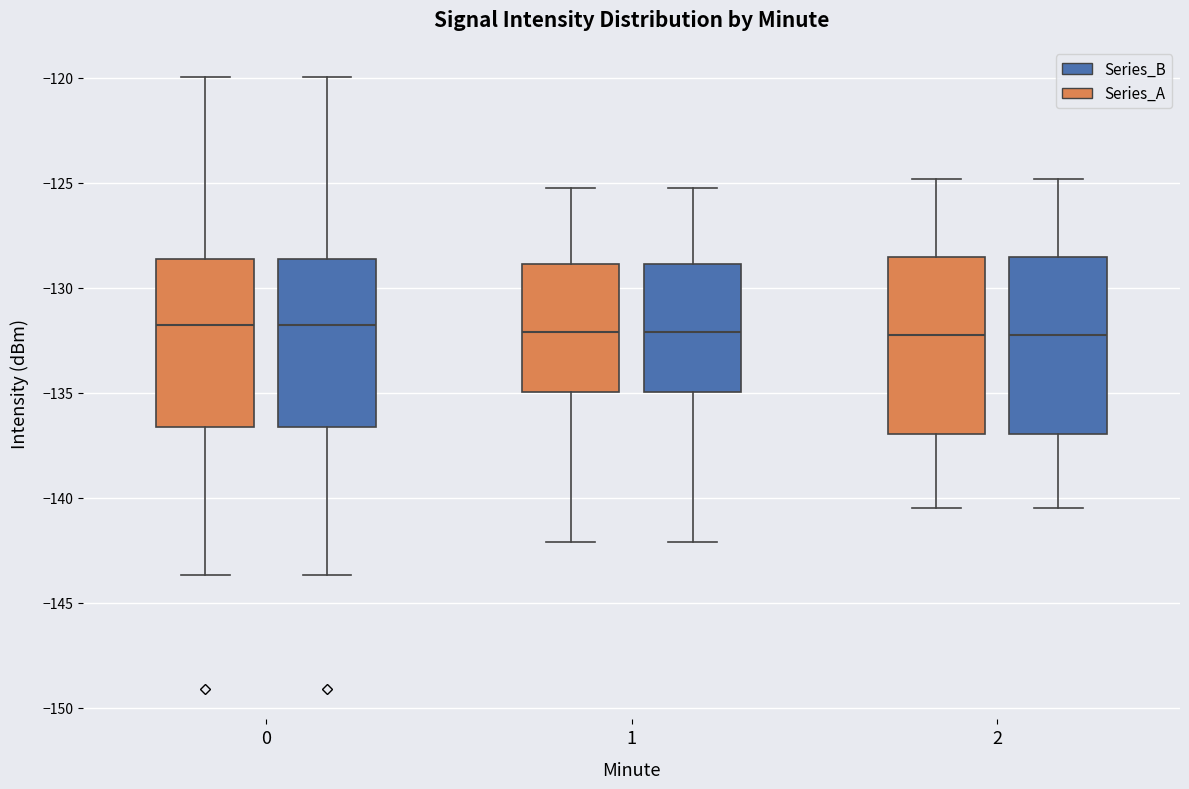

Reading left to right, read every box against the y-axis: the position of its median line, the range the box covers, and the ends of its whiskers. The values are not printed on the chart, so give them approximately, as read against the axis.

0 (Series_A): median -132.0, box -136.5 to -128.5, whiskers -143.5 to -120.0
0 (Series_B): median -132.0, box -136.5 to -128.5, whiskers -143.5 to -120.0
1 (Series_A): median -132.0, box -135.0 to -129.0, whiskers -142.0 to -125.0
1 (Series_B): median -132.0, box -135.0 to -129.0, whiskers -142.0 to -125.0
2 (Series_A): median -132.0, box -137.0 to -128.5, whiskers -140.5 to -125.0
2 (Series_B): median -132.0, box -137.0 to -128.5, whiskers -140.5 to -125.0